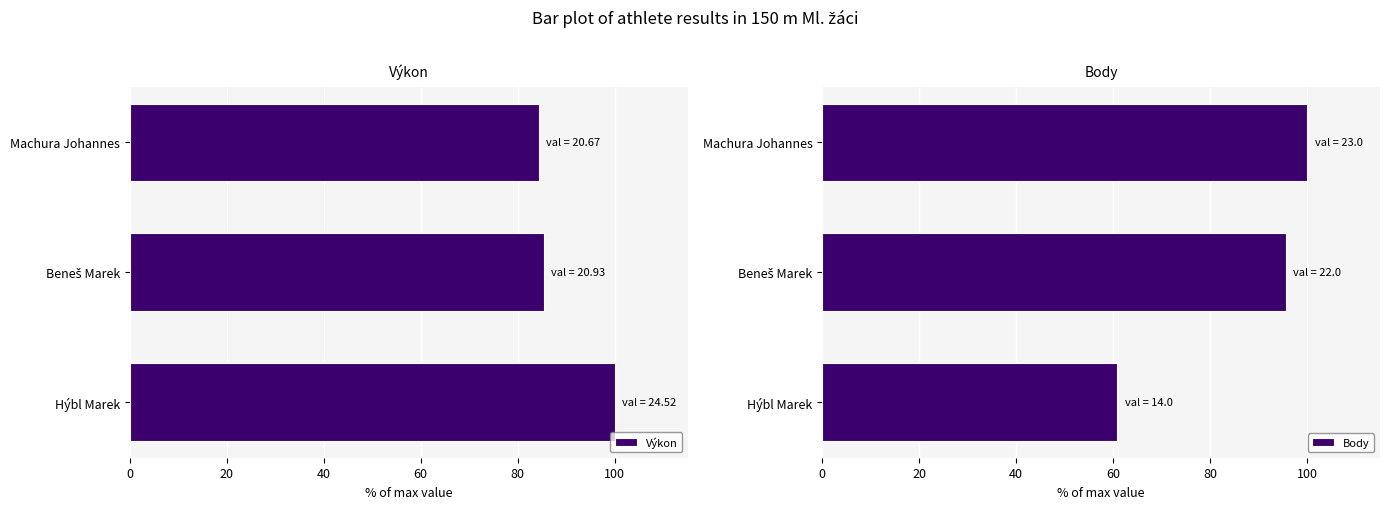

How many data points in Výkon are less than 85?

1